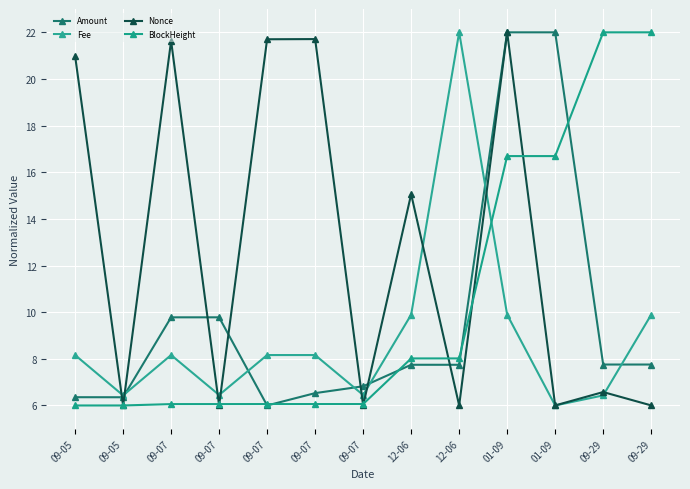

Count the number of categories in the chart.

13